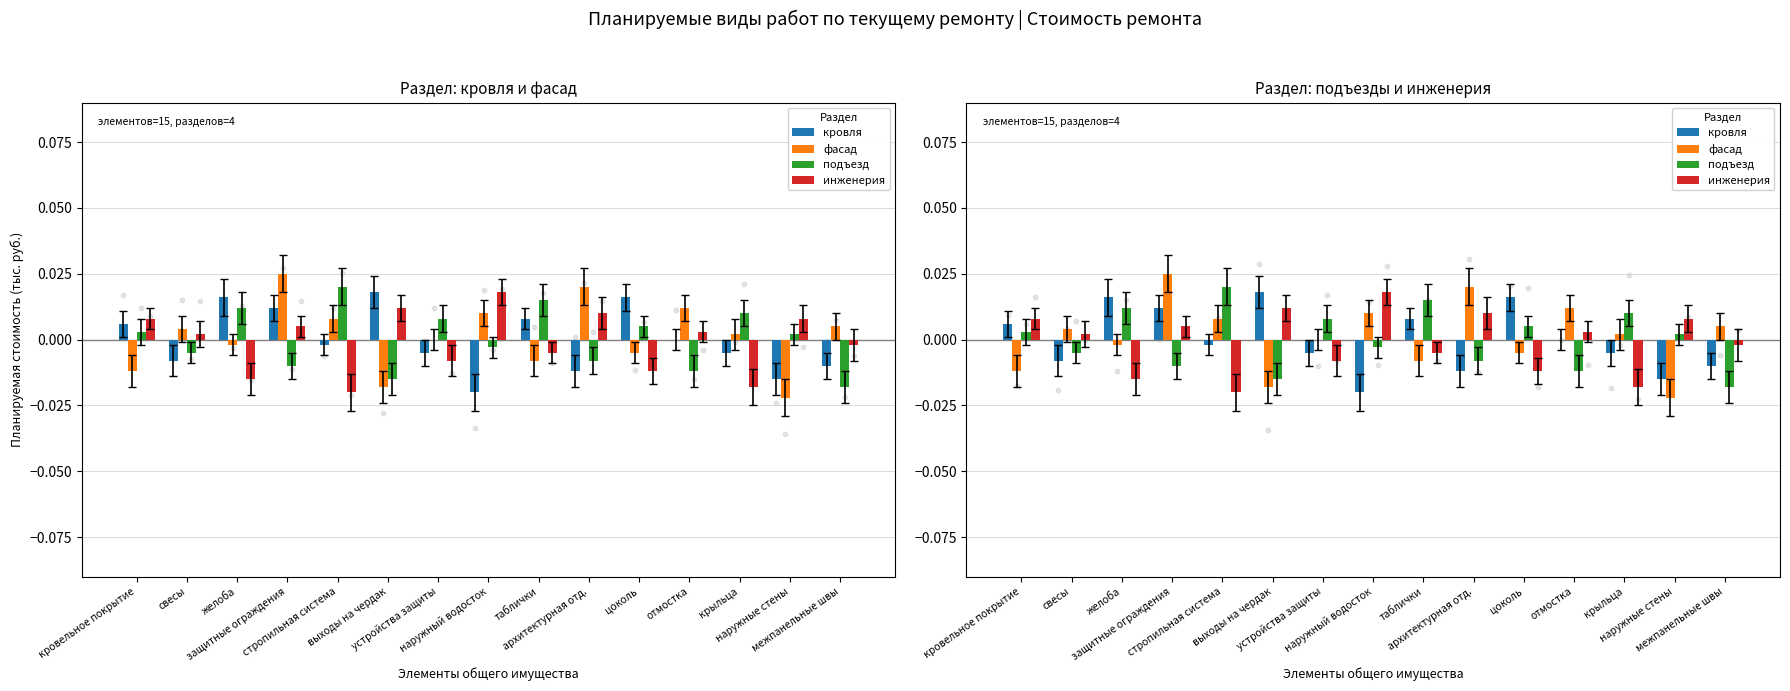

Is the value of инженерия at межпанельные швы greater than the value of подъезд at отмостка?

Yes